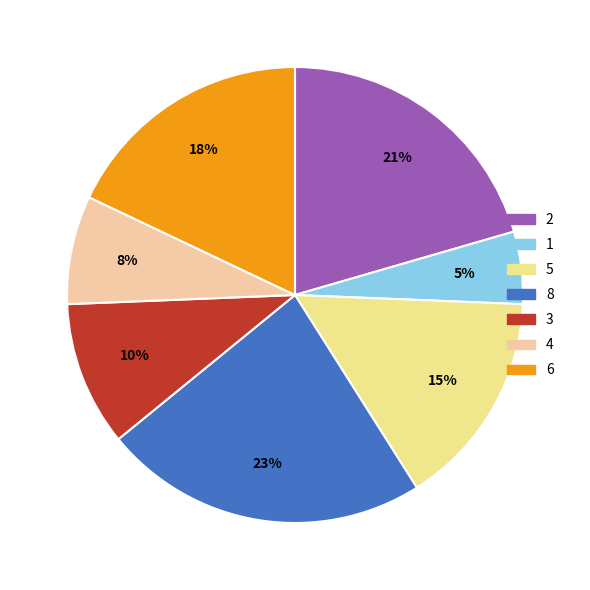

Count the number of slices in the pie.

7